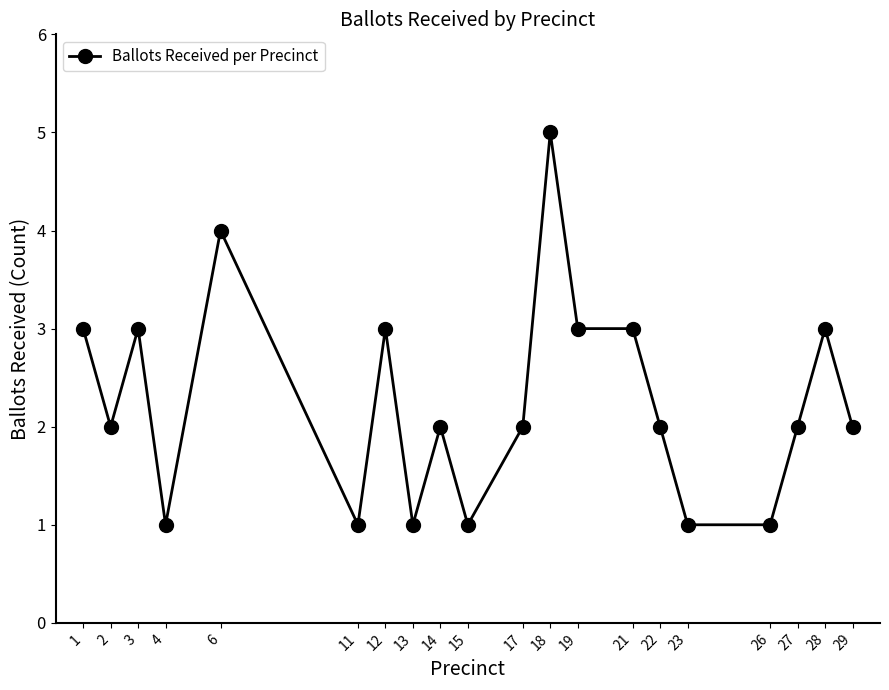

Where is the first local maximum?

3